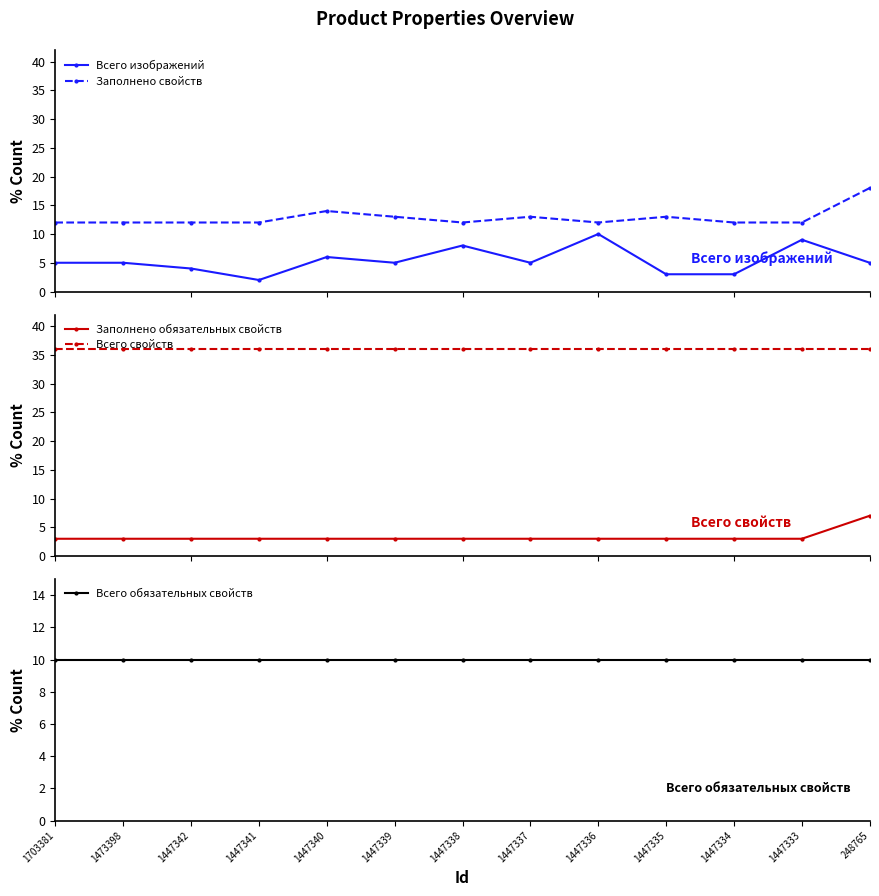

List the series in order of their peak value, lowest first.

Заполнено обязательных свойств, Всего изображений, Всего обязательных свойств, Заполнено свойств, Всего свойств